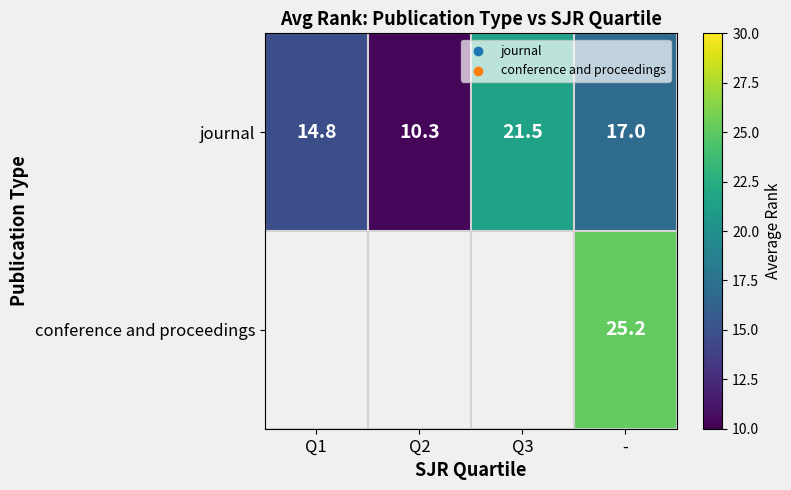

Is the value of conference and proceedings at - greater than the value of journal at Q3?

Yes